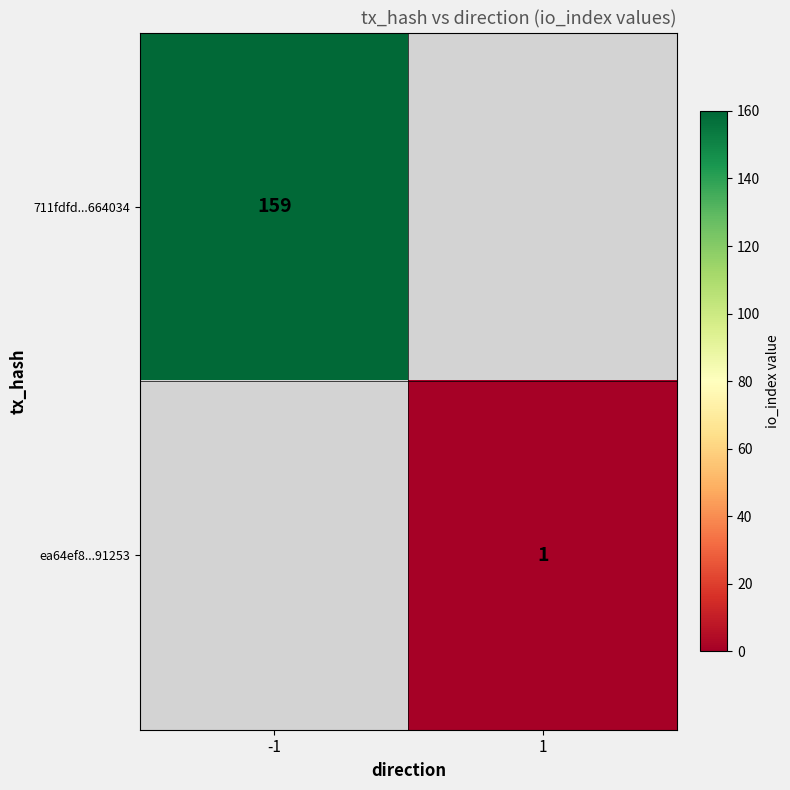

The value of 711fdfd...664034 at -1 is 32. True or false?

False